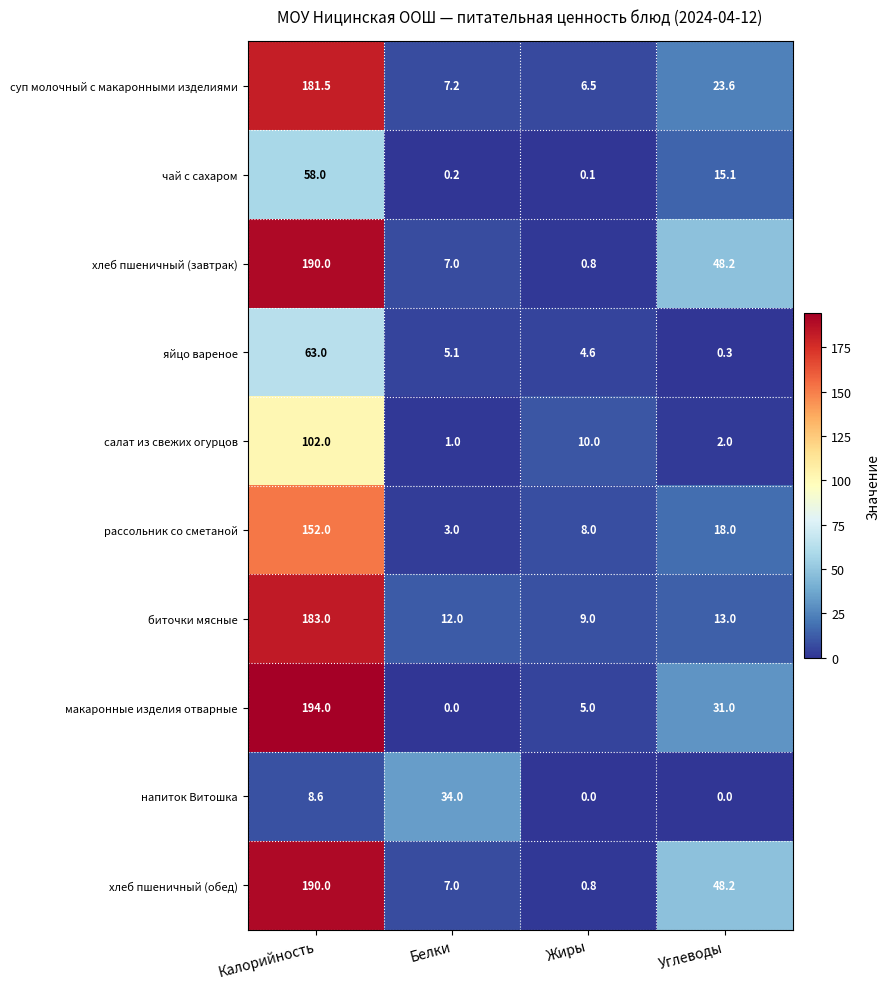

Which series changed the most between Калорийность and Белки?

макаронные изделия отварные